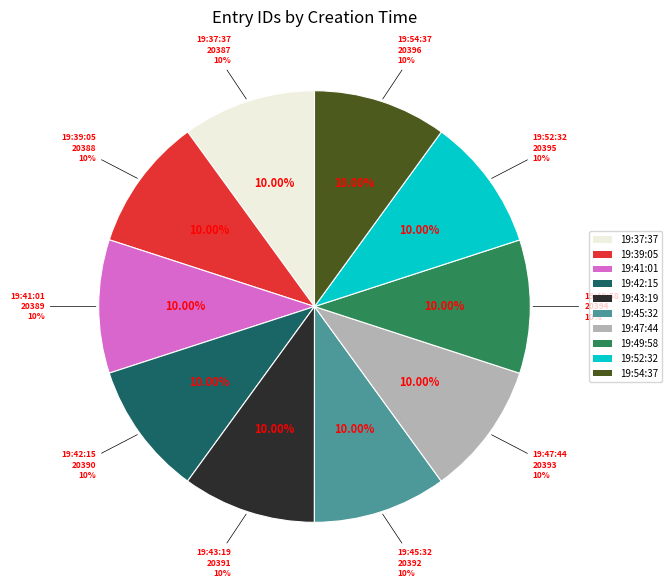

What is the smallest slice in the pie chart?

19:37:37